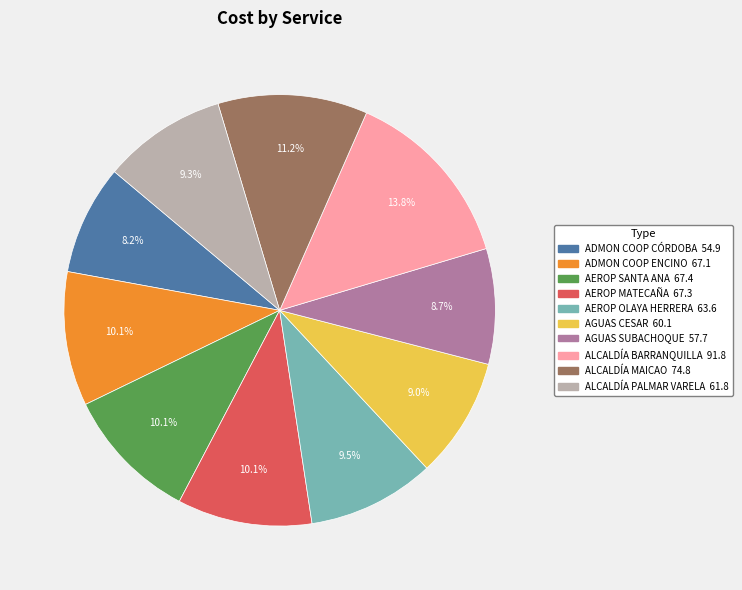

Does any single category account for the majority?

No